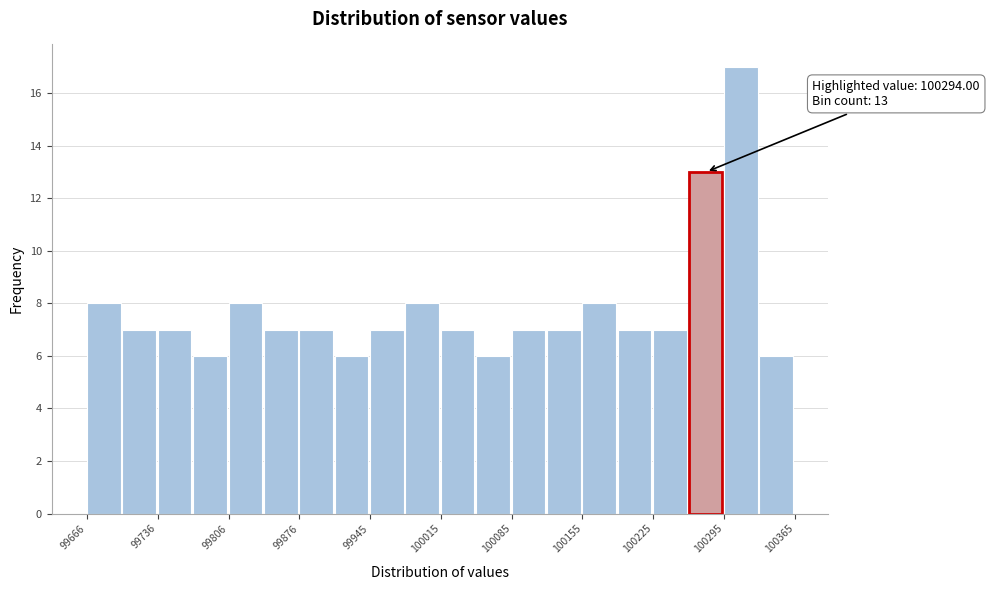

Read against the x-axis, roughly where is the centre of the tallest bar?

100310